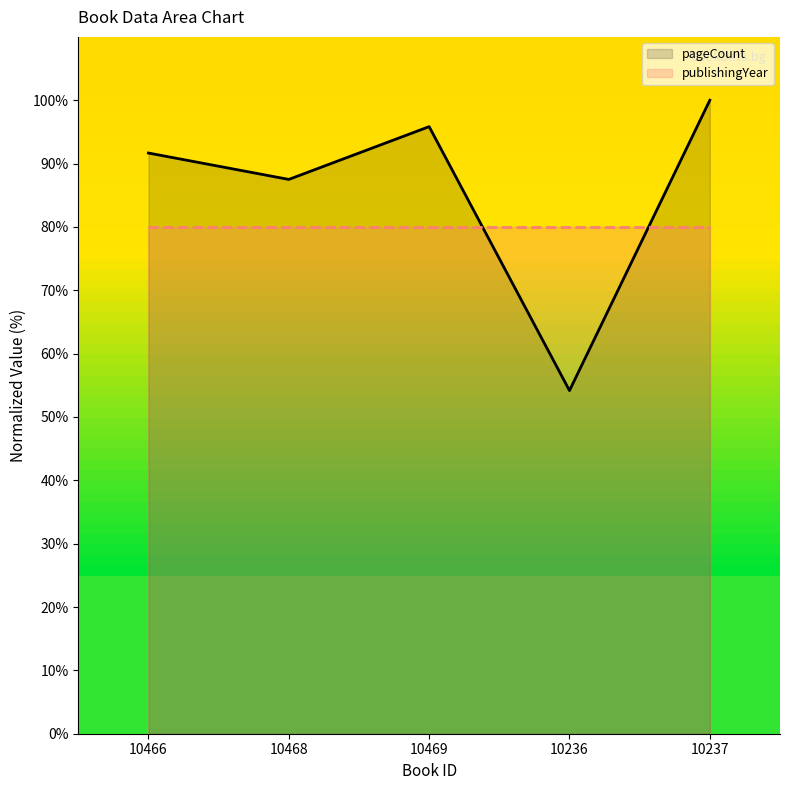

At which label does the data first exceed 91?

10466